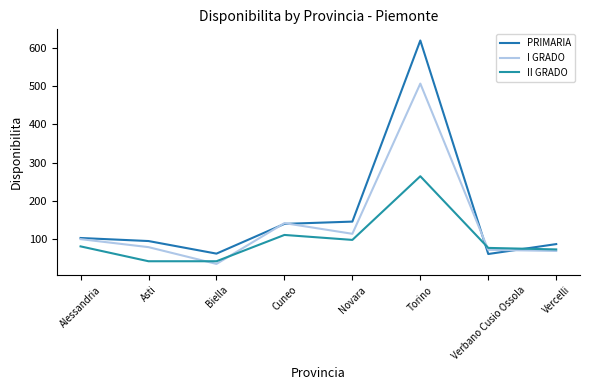

How many lines are shown in the chart?

3